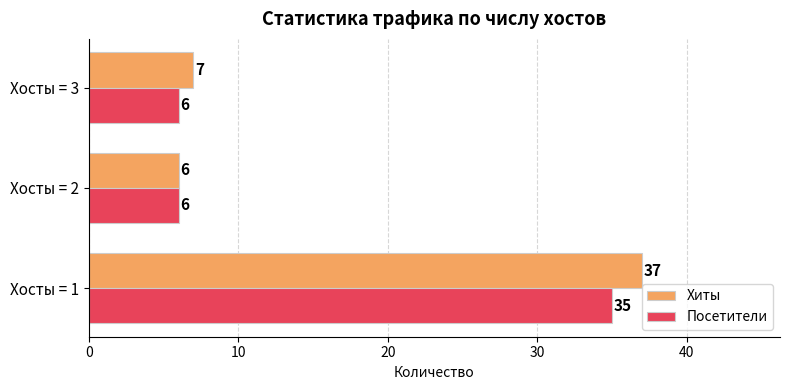

The value of Хиты at Хосты = 1 is 37. True or false?

True